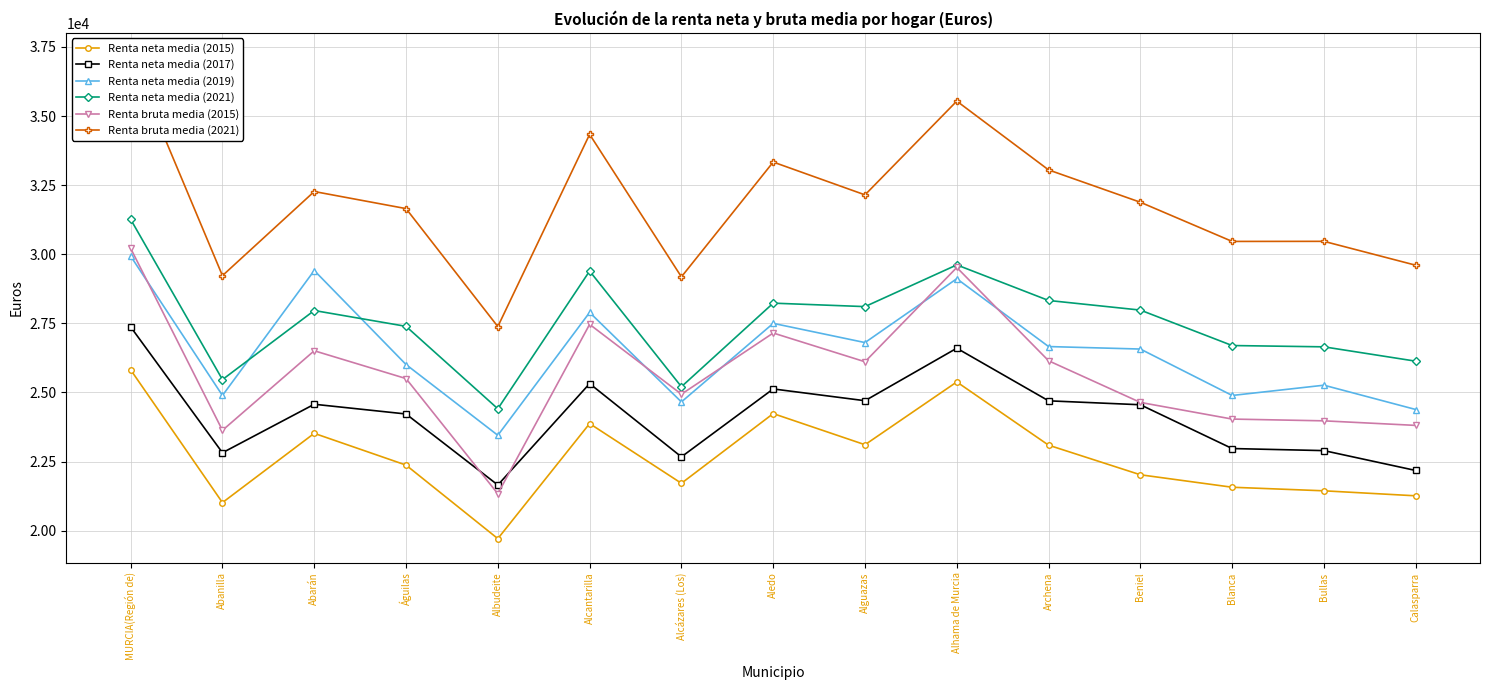

At which category does the chart reach its peak across all series?

MURCIA(Región de)